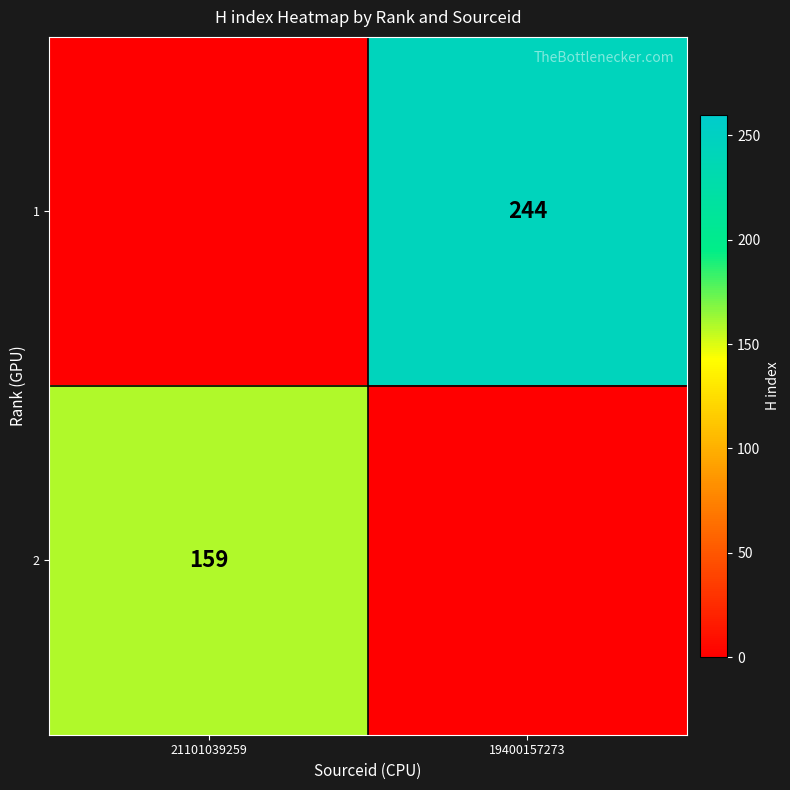

The 1 series shows 390 at 19400157273. True or false?

False